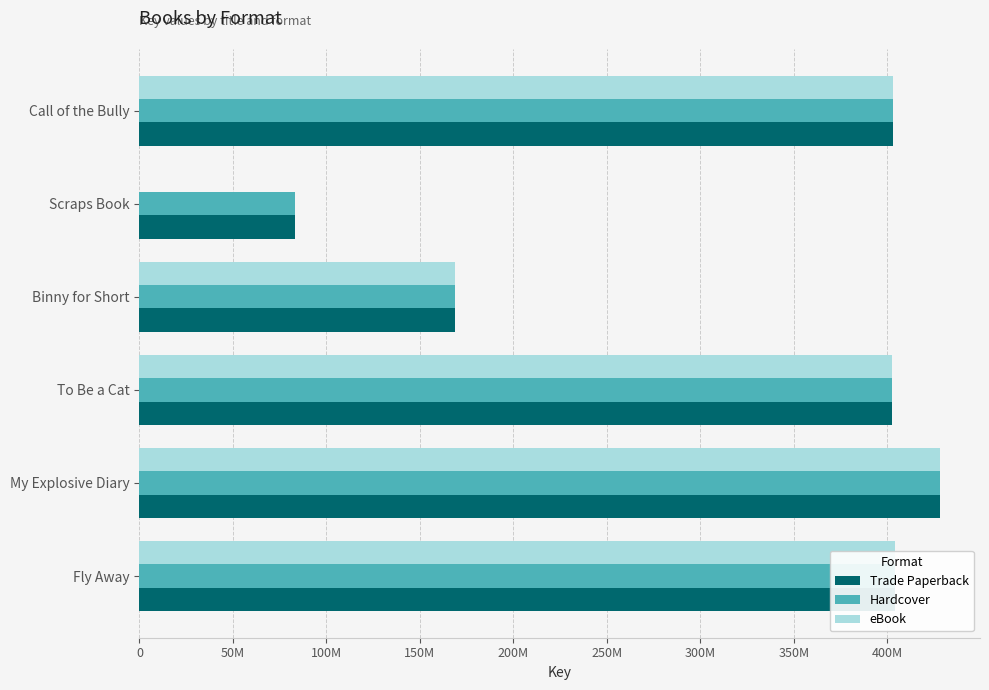

What are all the series names shown in the legend?

Trade Paperback, Hardcover, eBook